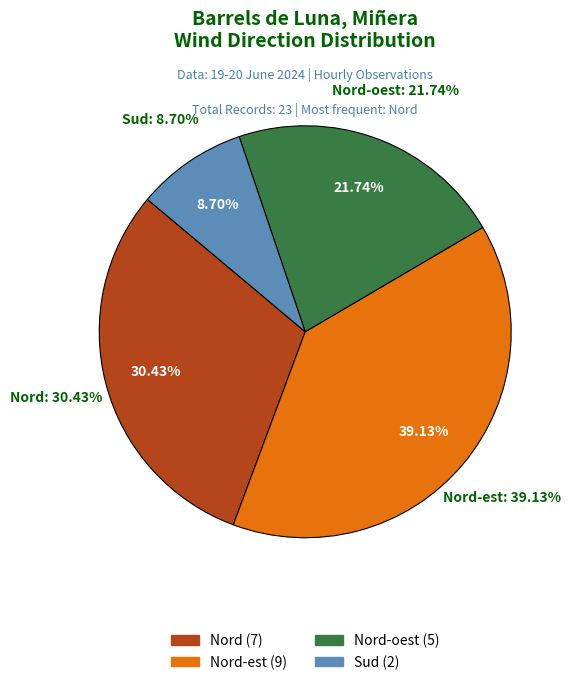

To the nearest percent, what is the average slice percentage?

25%